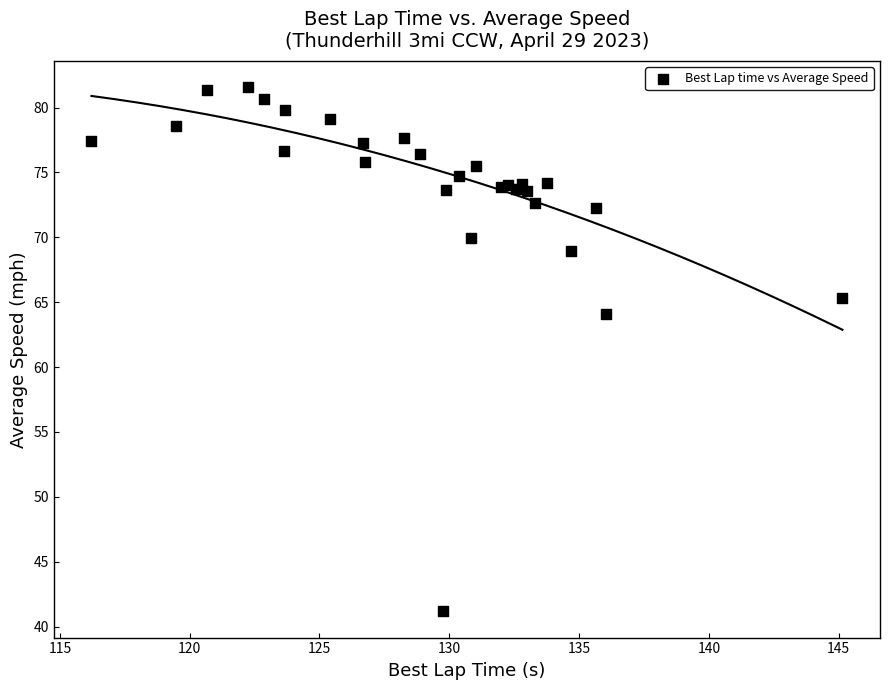

What Y value in the scatter plot is closest to 61?

64.1